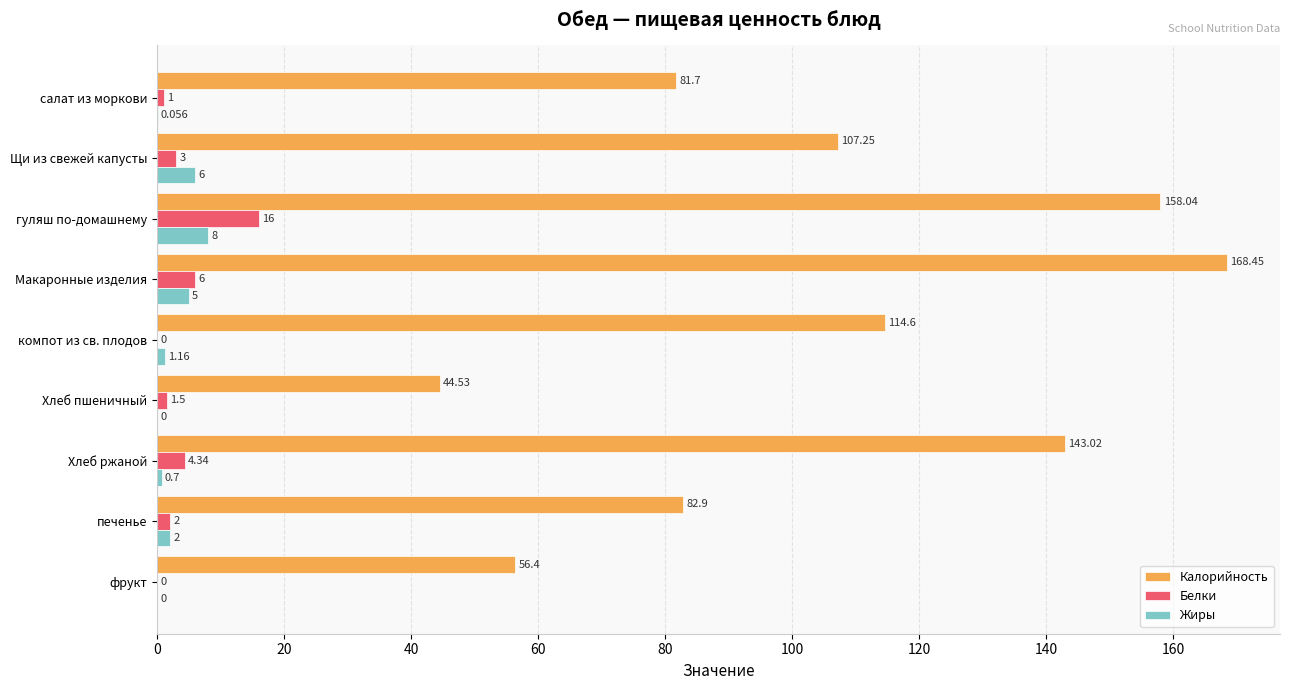

Which series changed the most between Хлеб пшеничный and Хлеб ржаной?

Калорийность